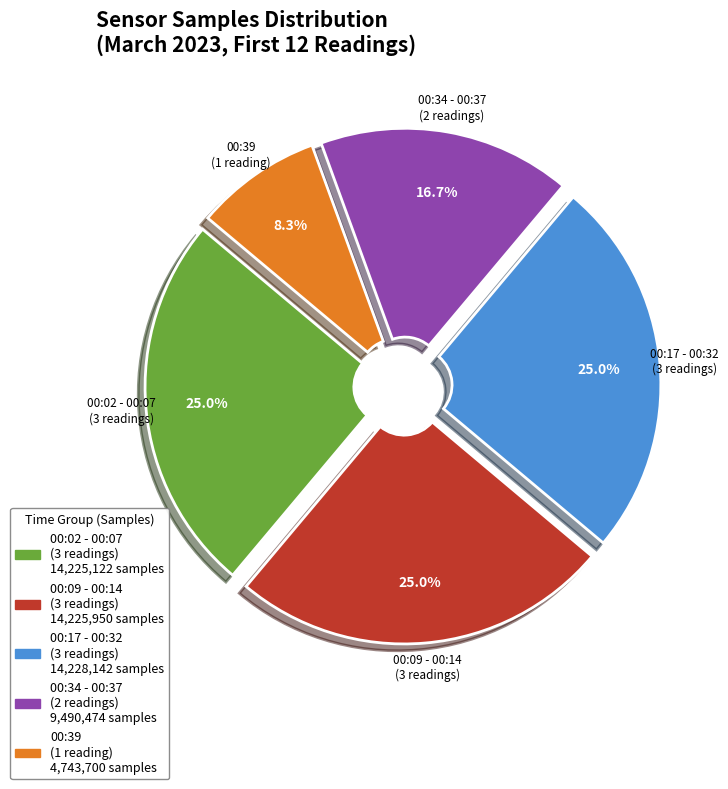

Is there any slice that represents more than half of the pie?

No